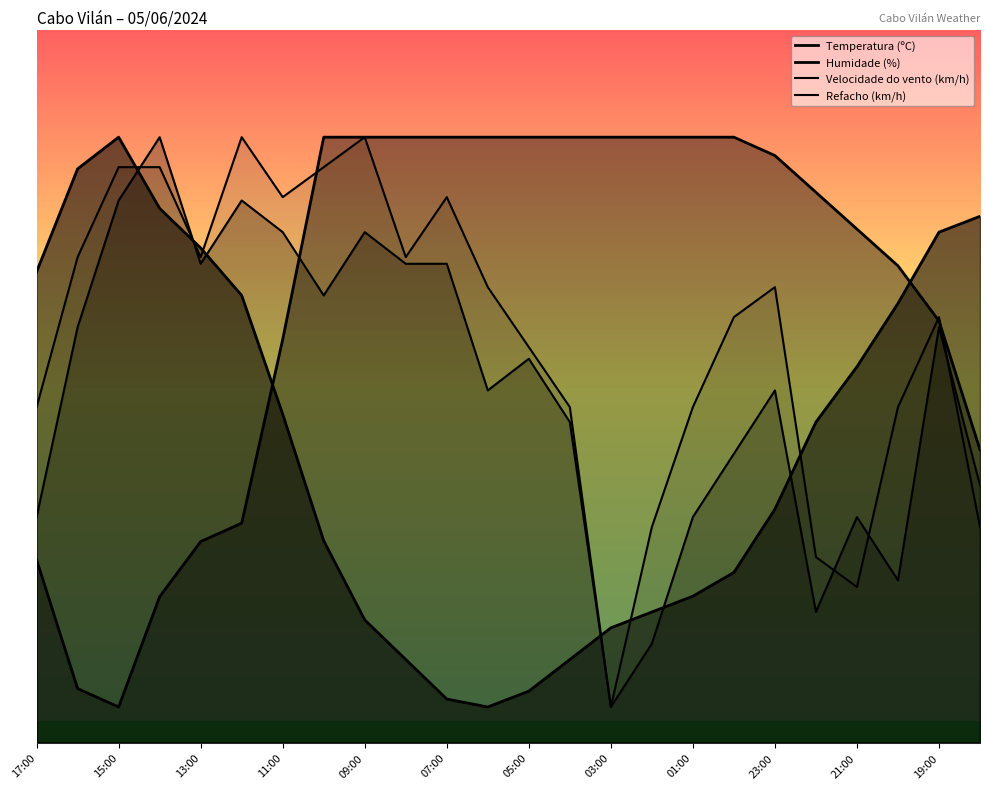

In Humidade (%), how many points are lower than both neighbors (excluding endpoints)?

1